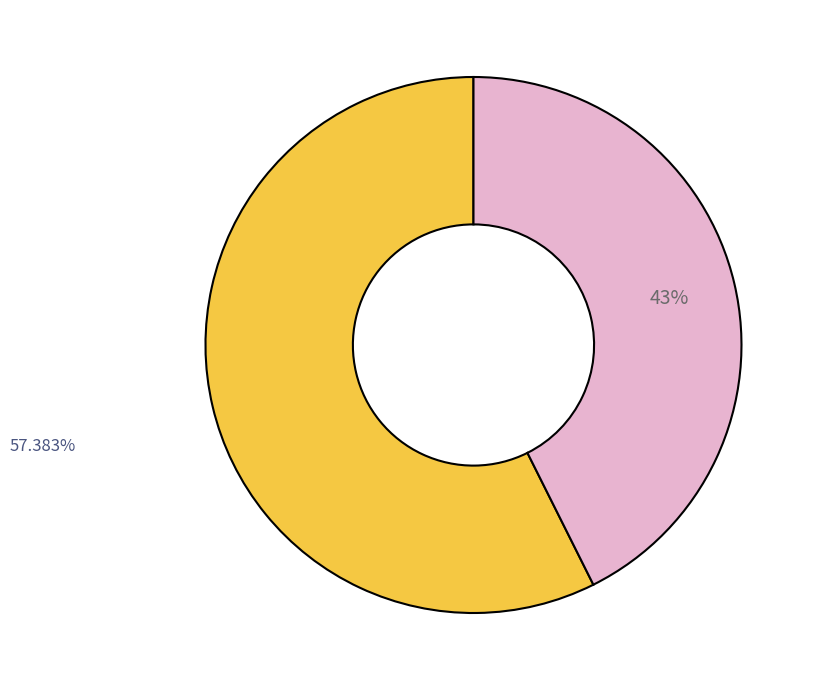

Is there any slice that represents more than half of the pie?

Yes